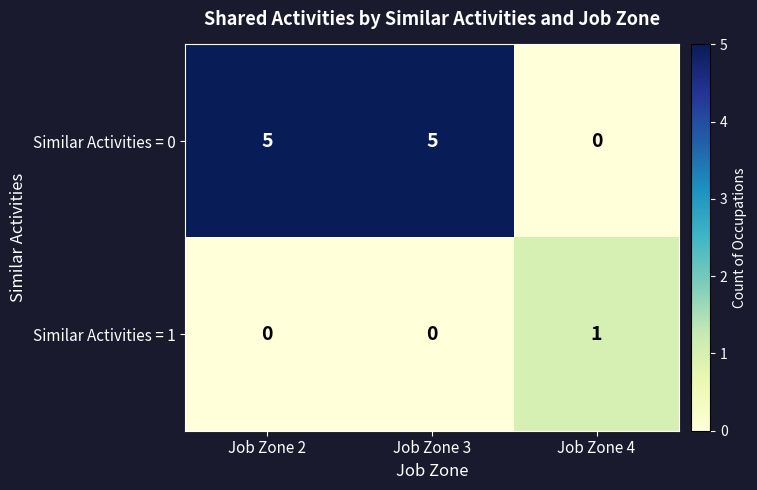

Which category has the highest value in the Similar Activities = 1 series?

Job Zone 4